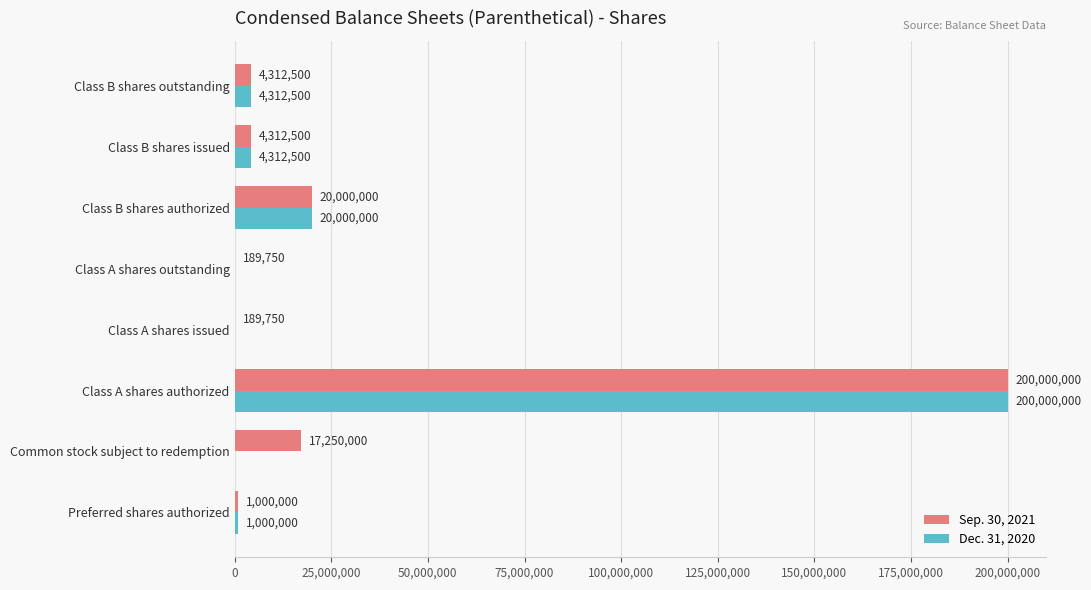

True or false: Dec. 31, 2020 has a value of 4312500 at Class B shares outstanding.

True